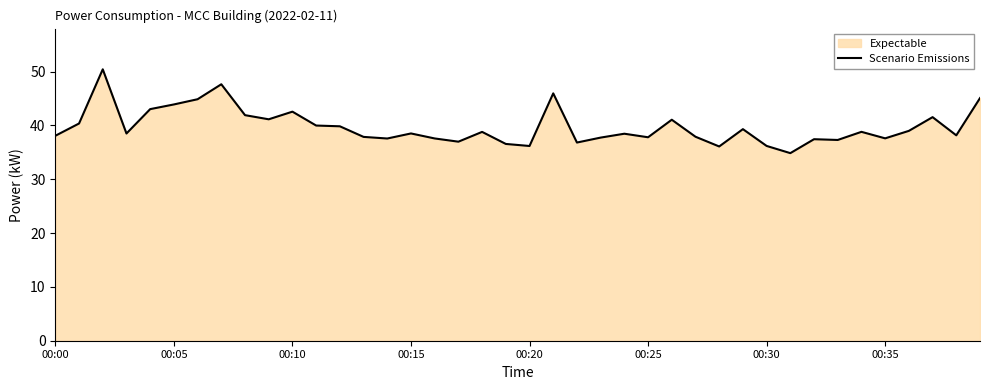

How many categories are shown in the chart?

40